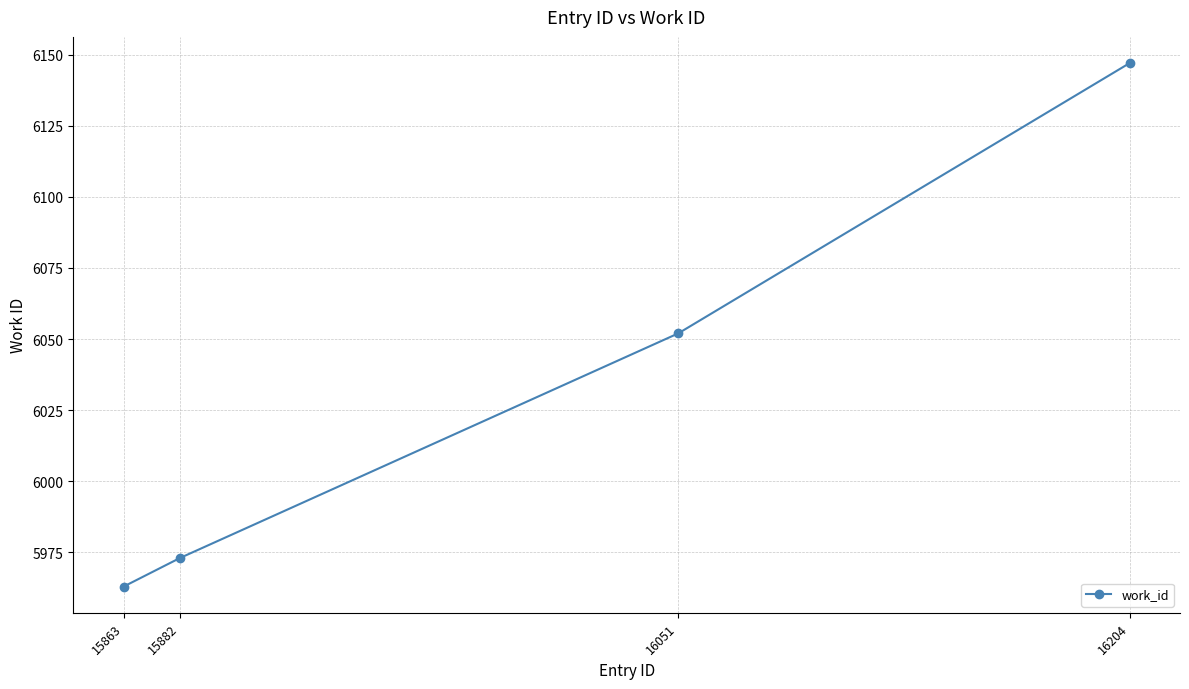

Reading left to right, extract all data points from this chart.

5963	5973	6052	6147